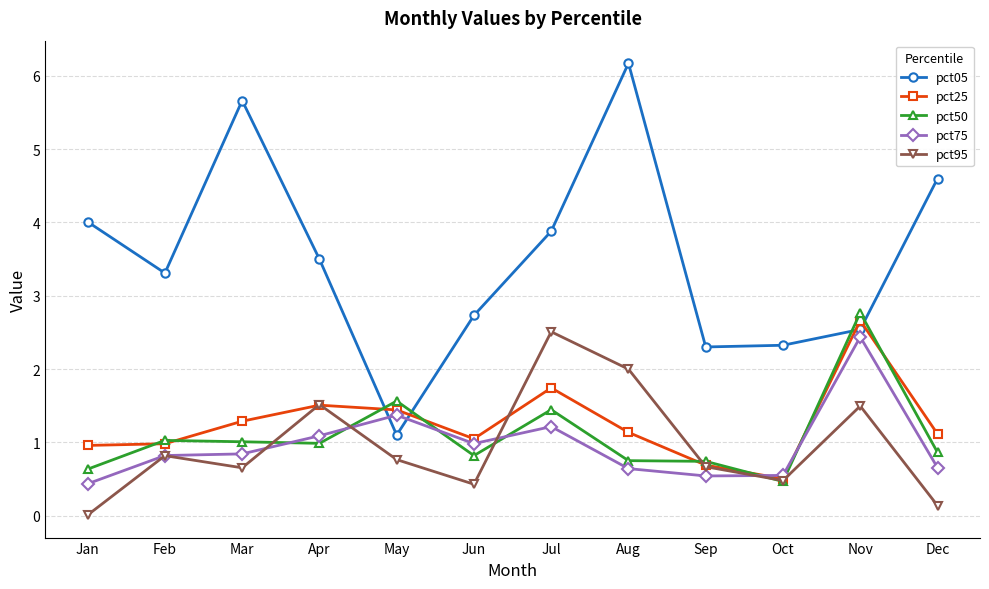

Which series changed the most between Jun and Dec?

pct05